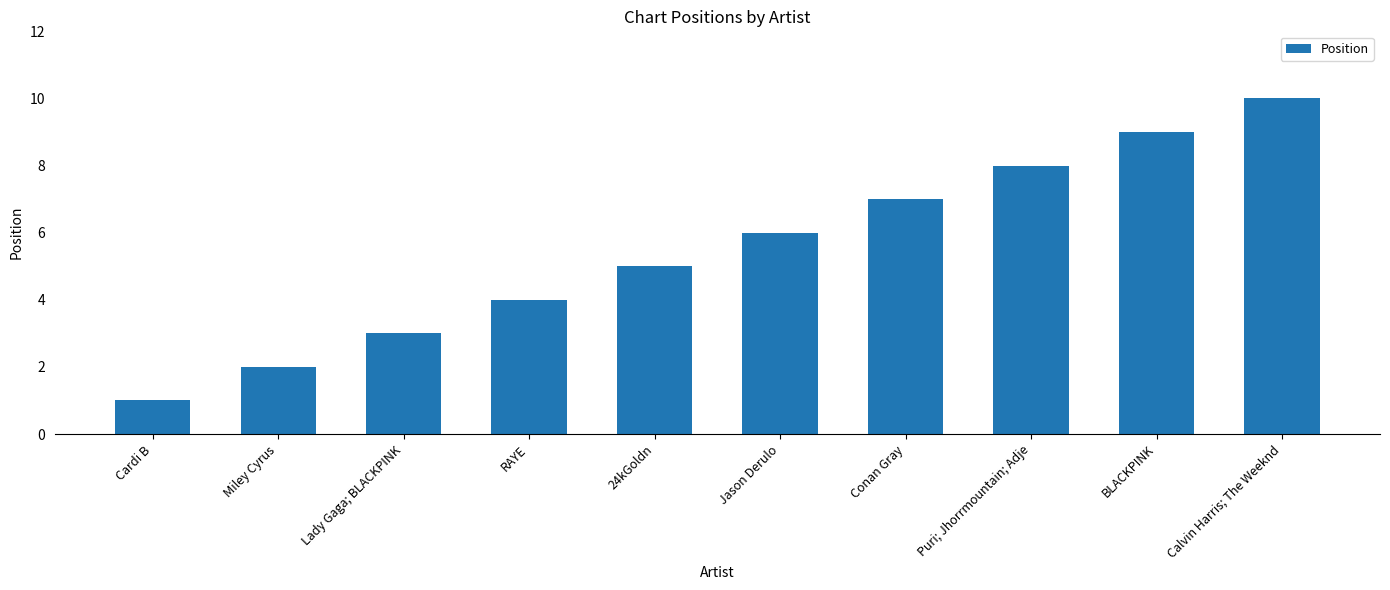

The chart shows a value of 9 at BLACKPINK. True or false?

True